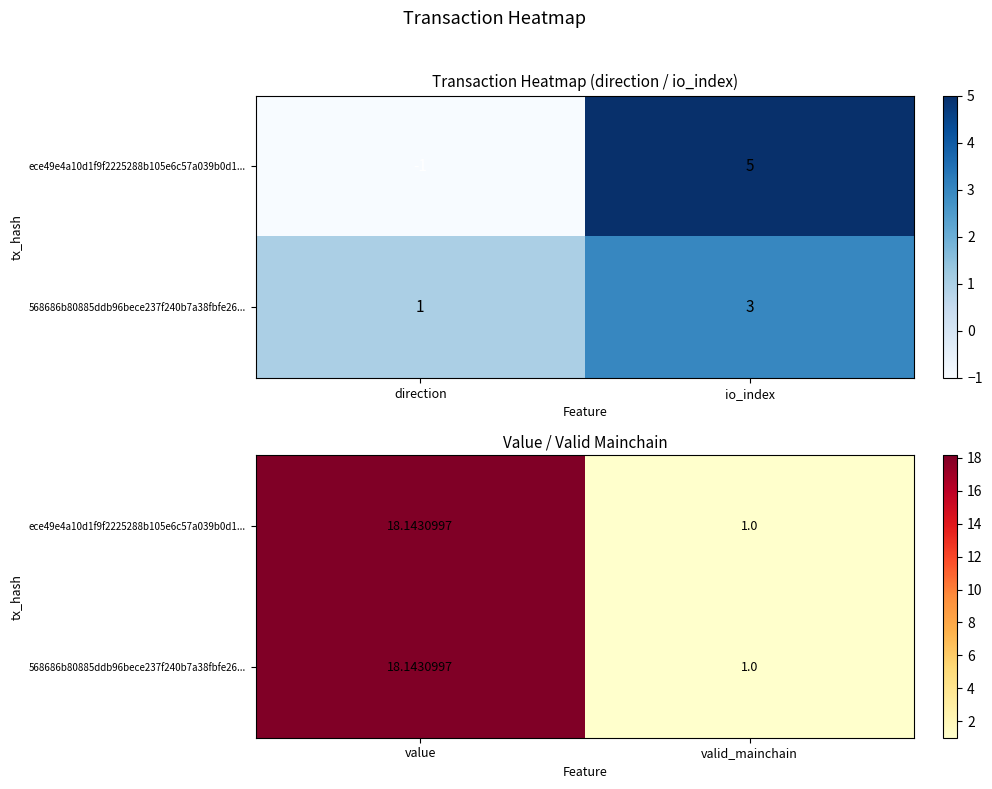

What is the sum of all ece49e4a10d1f9f2225288b105e6c57a039b0d1... values?

19.1